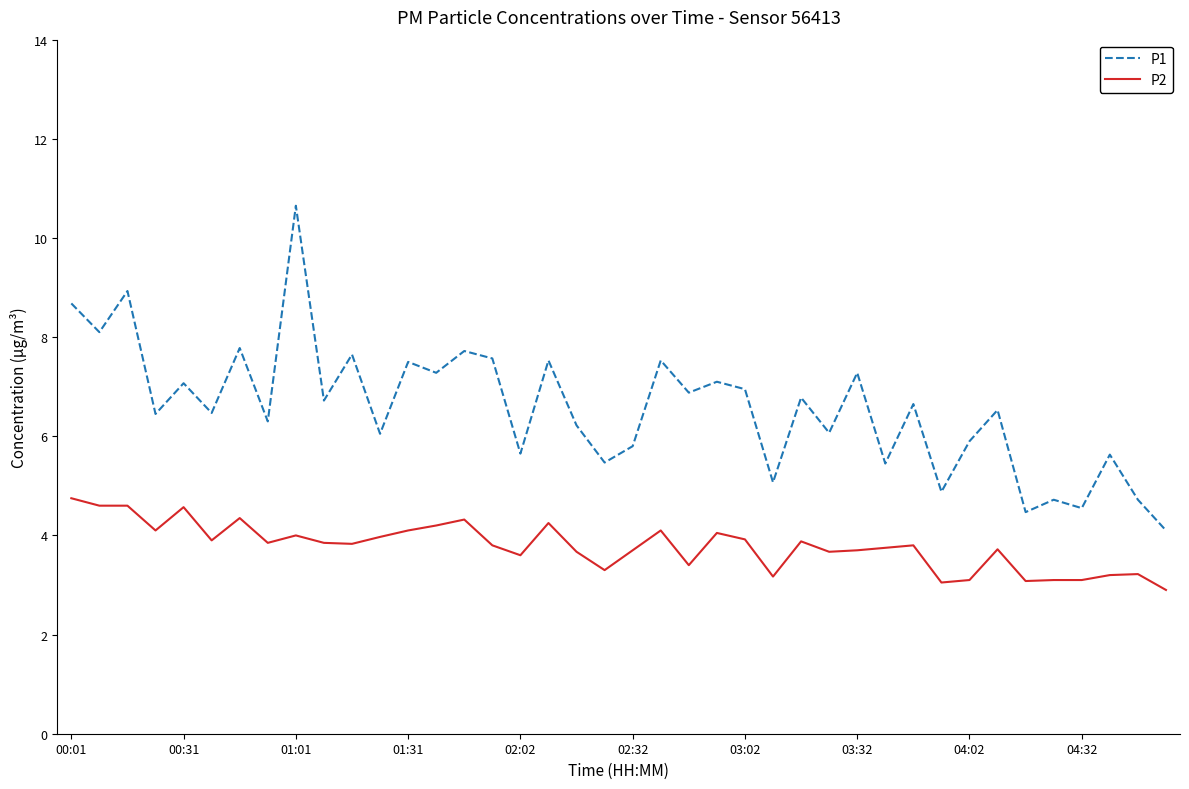

Which series has the largest range (max minus min)?

P1